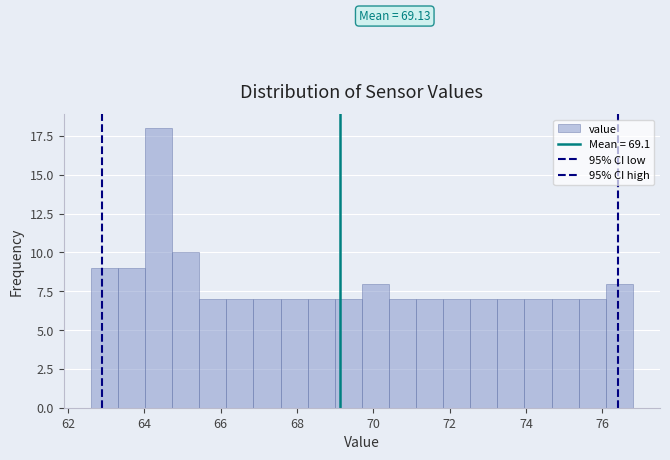

Around what value on the x-axis is the tallest bar? Give the approximate position of its centre, as read against the axis.

64.4